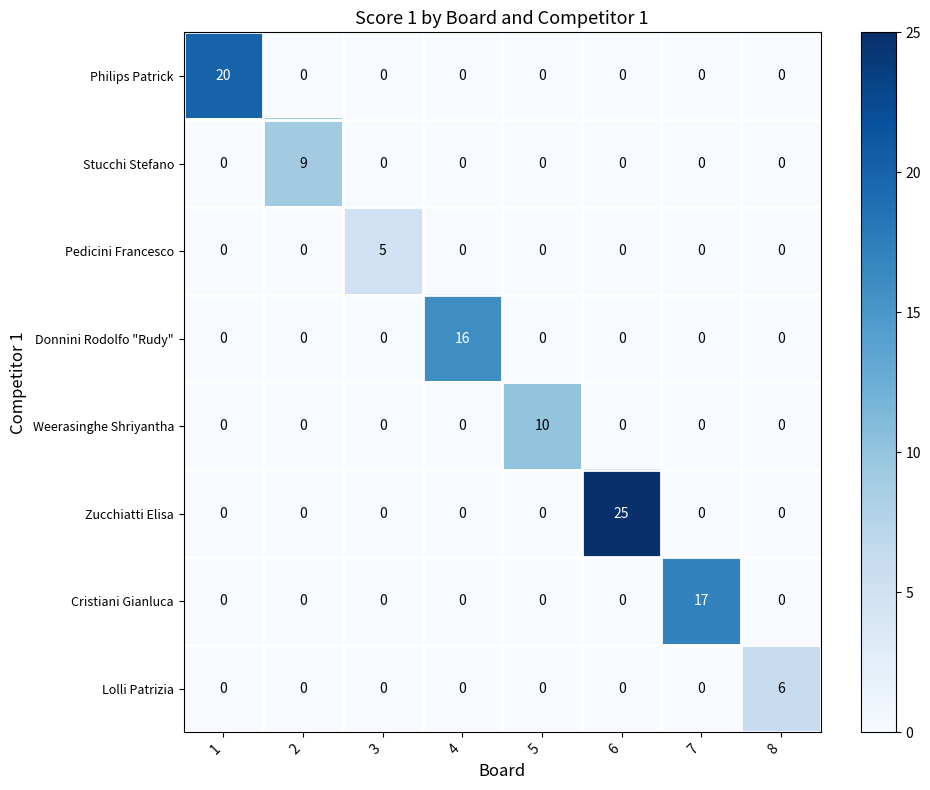

Which category has the highest value across all series?

6